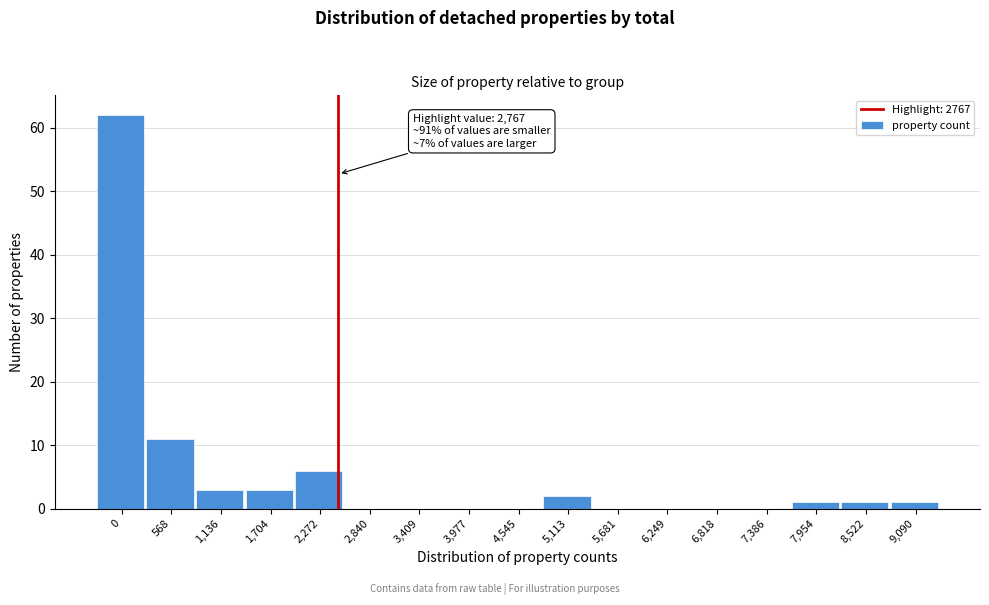

Reading left to right, what are all the values shown in this chart?

0=62	568=11	1,136=3	1,704=3	2,272=6	2,840=0	3,409=0	3,977=0	4,545=0	5,113=2	5,681=0	6,249=0	6,818=0	7,386=0	7,954=1	8,522=1	9,090=1